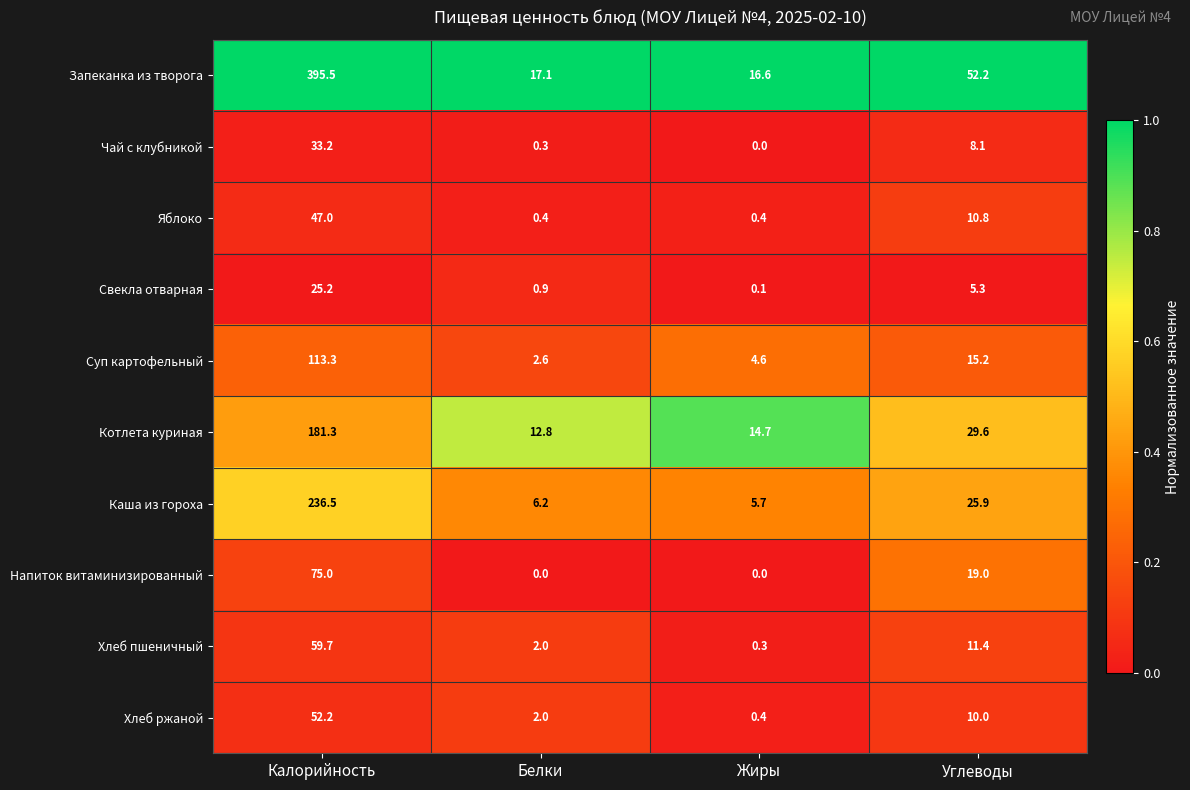

Which series has the largest range (max minus min)?

Запеканка из творога